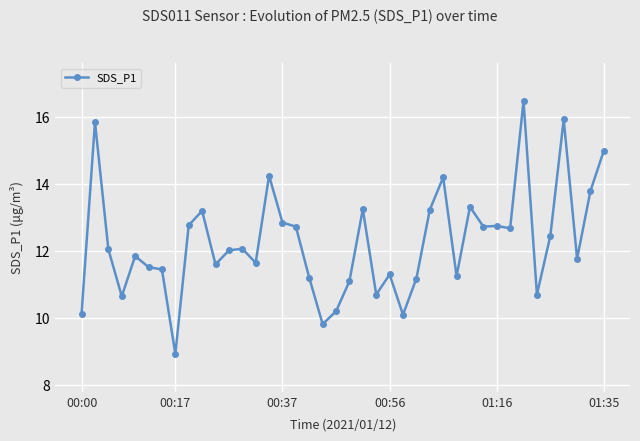

What is the smallest value displayed?

8.9